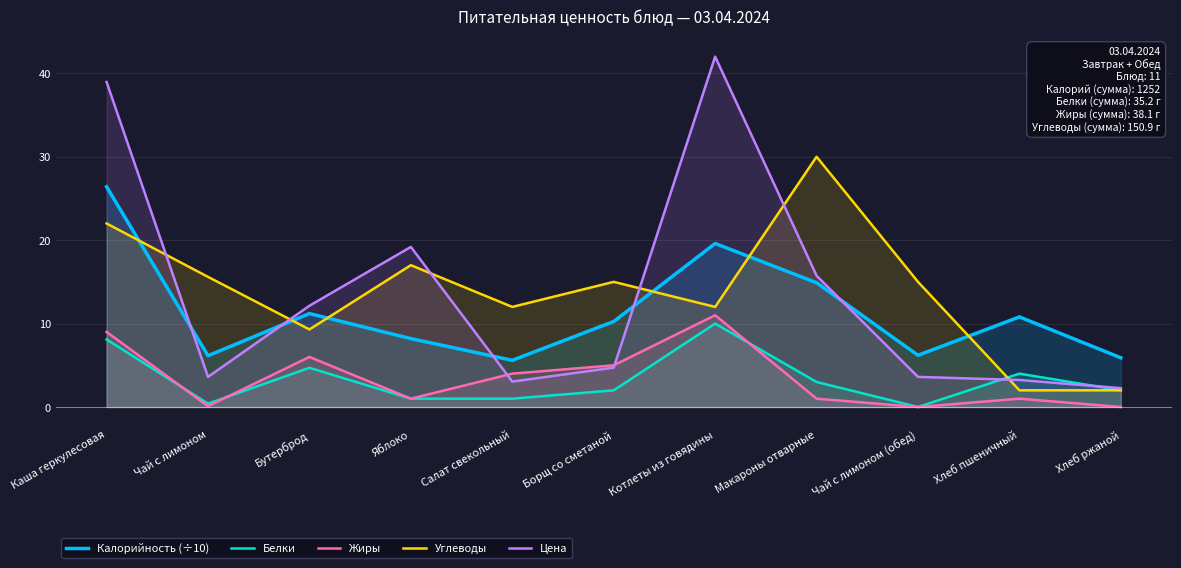

At which label does Цена reach its minimum?

Хлеб ржаной